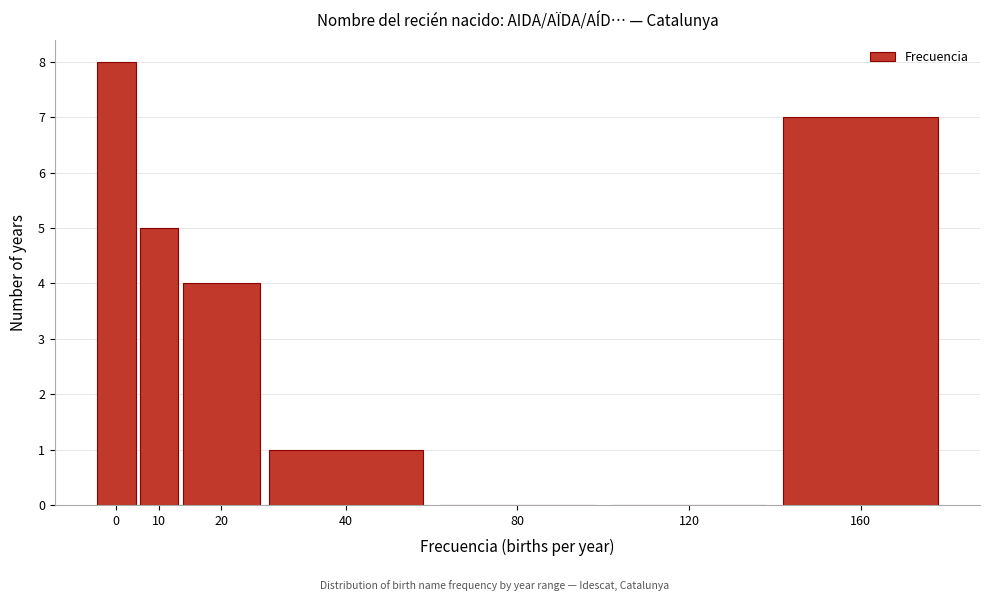

Reading left to right, list all the values displayed in this chart.

0=8	10=5	20=4	40=1	80=0	120=0	160=7